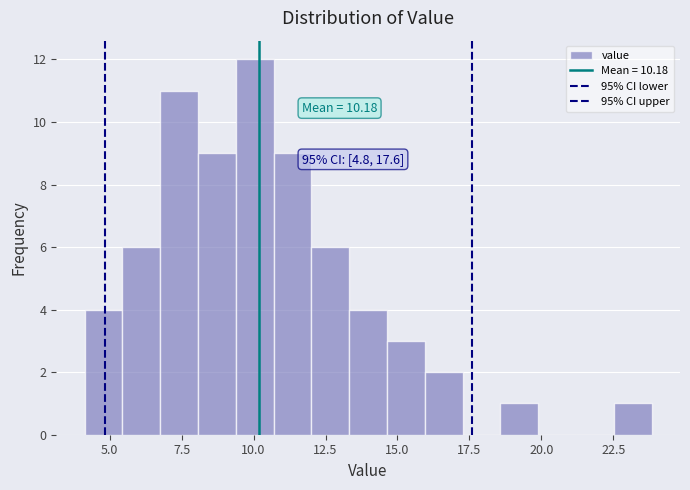

Read against the x-axis, roughly where is the centre of the tallest bar?

10.0